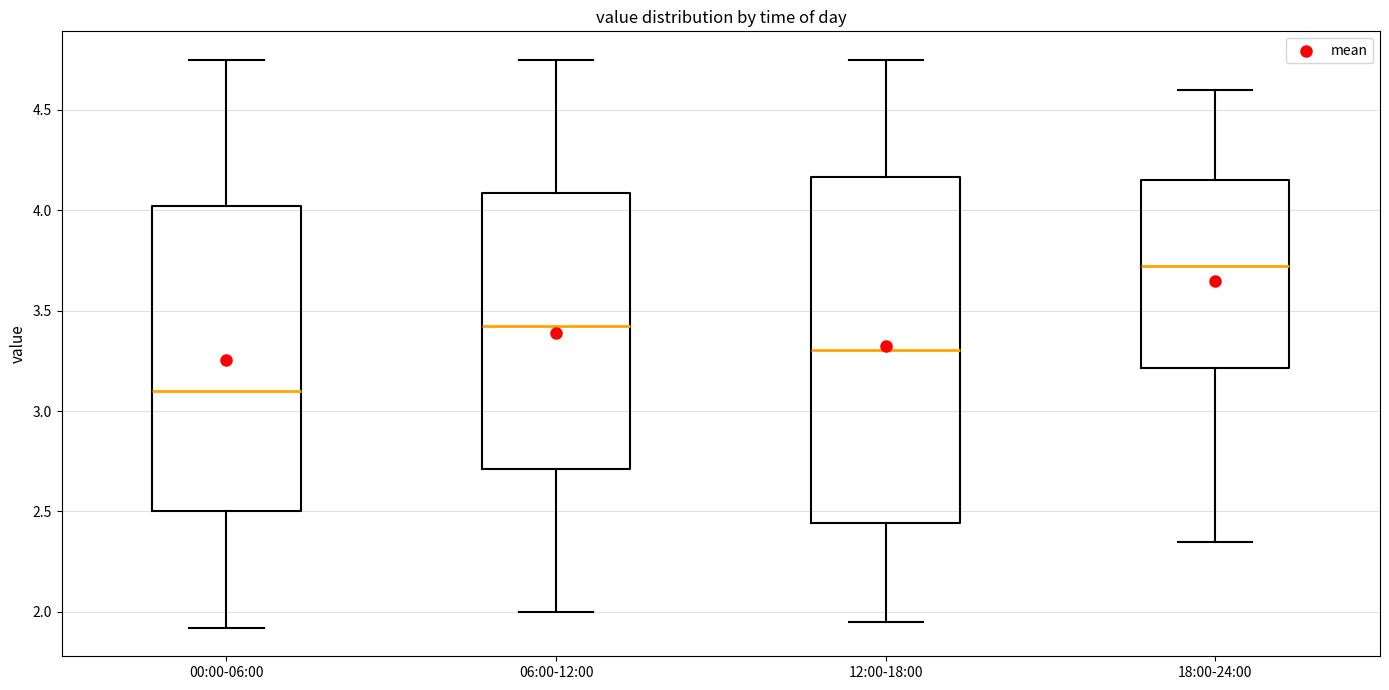

Which box's median line is the lowest?

00:00-06:00